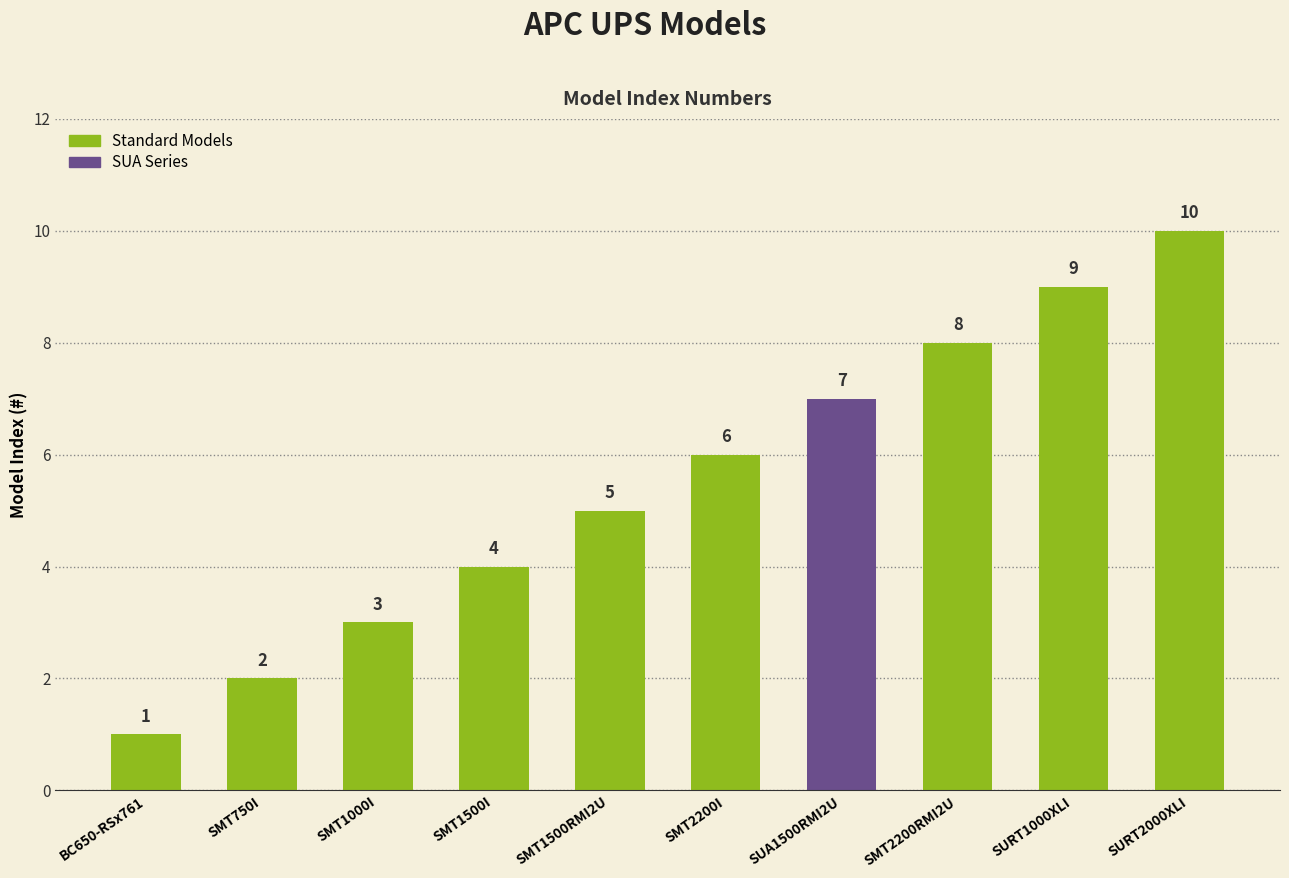

The chart shows a value of 2 at SMT1500I. True or false?

False